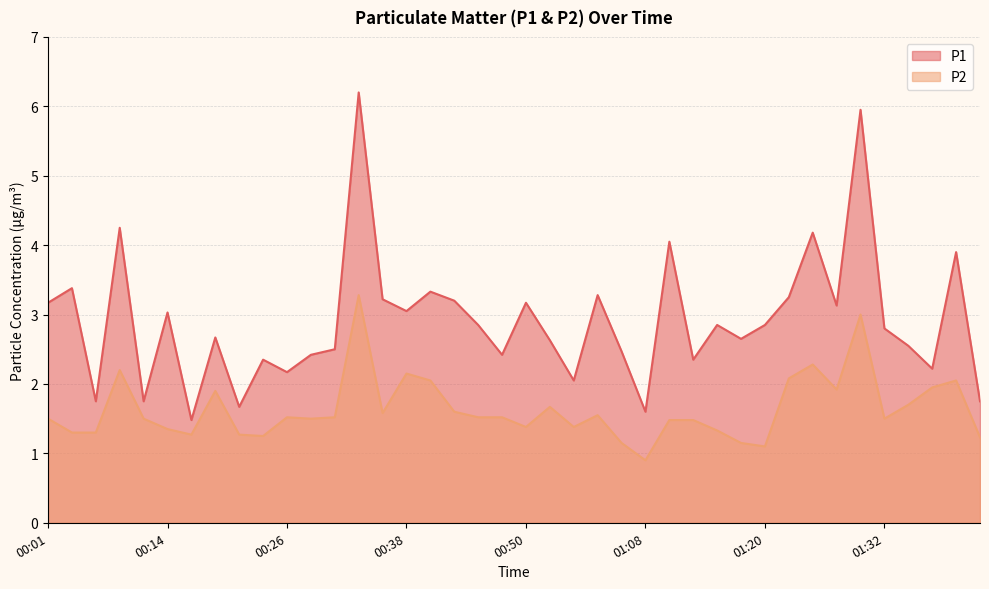

Rank the series by their maximum value, from highest to lowest.

P1, P2